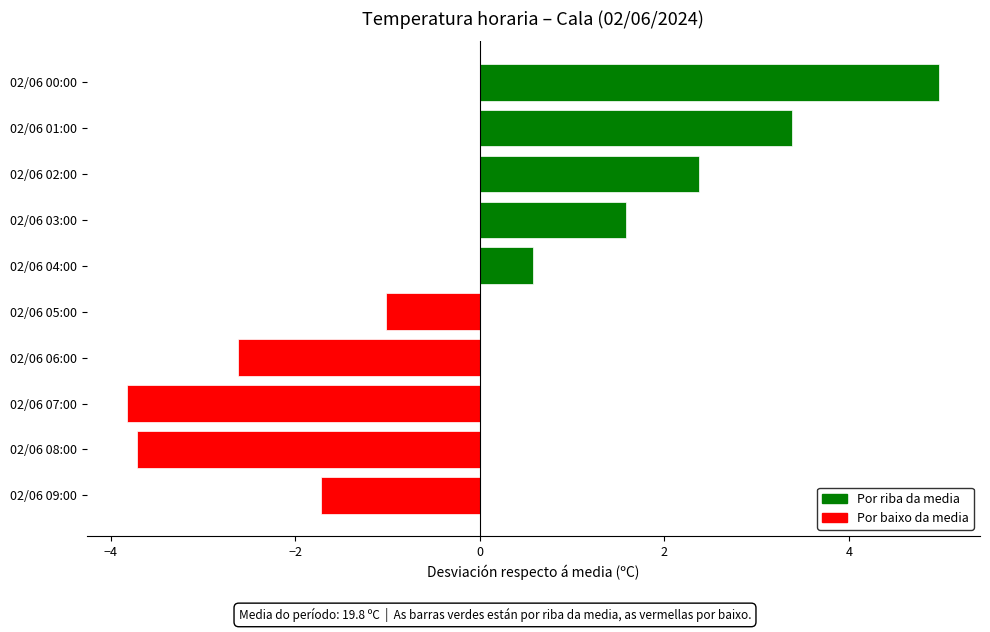

What is the minimum value shown in the chart?

-3.8